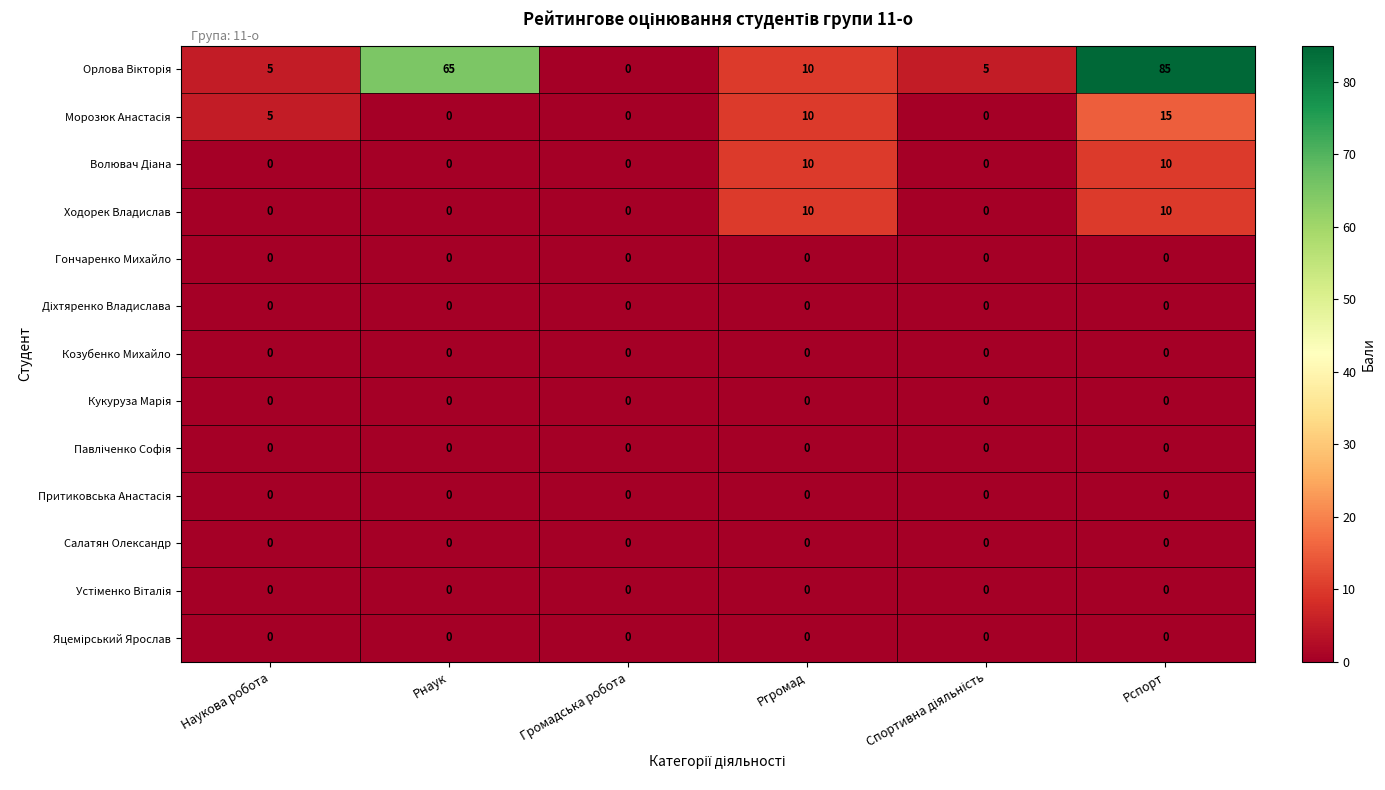

What is the total value across all series at Наукова робота?

10